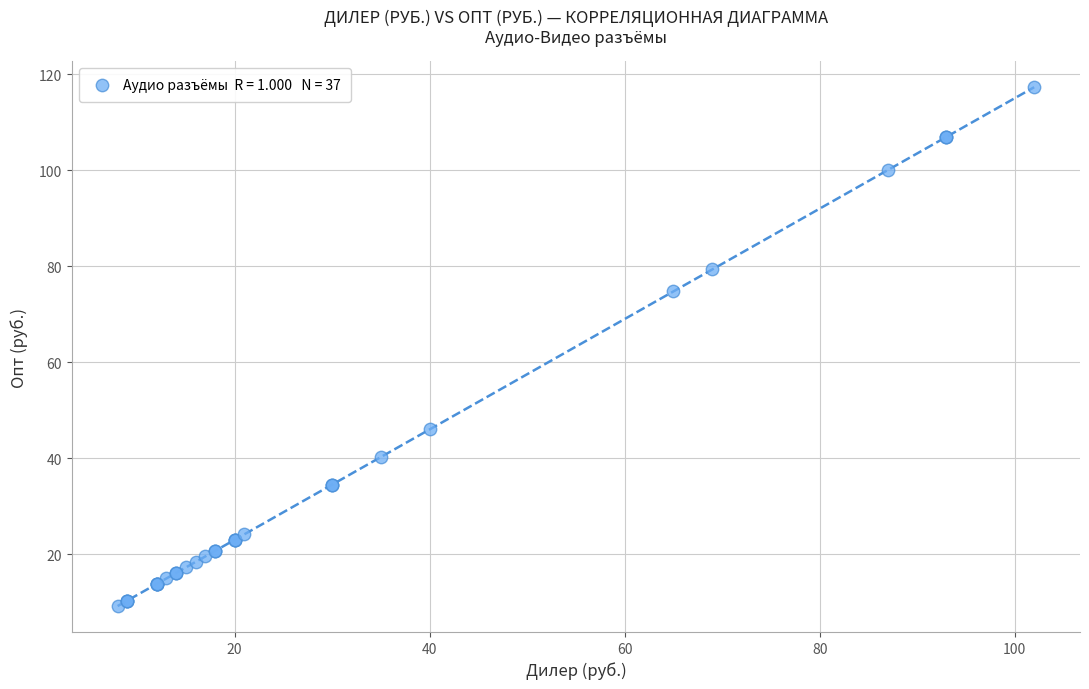

What Y value in the scatter plot is closest to 63?

74.8